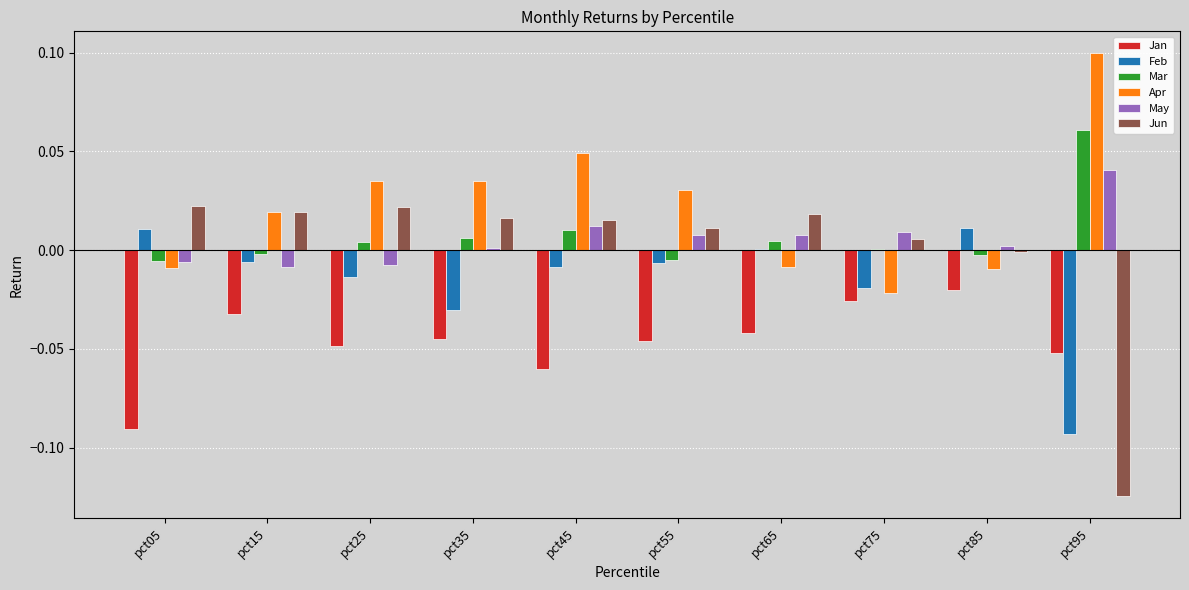

How many groups of bars are there?

10